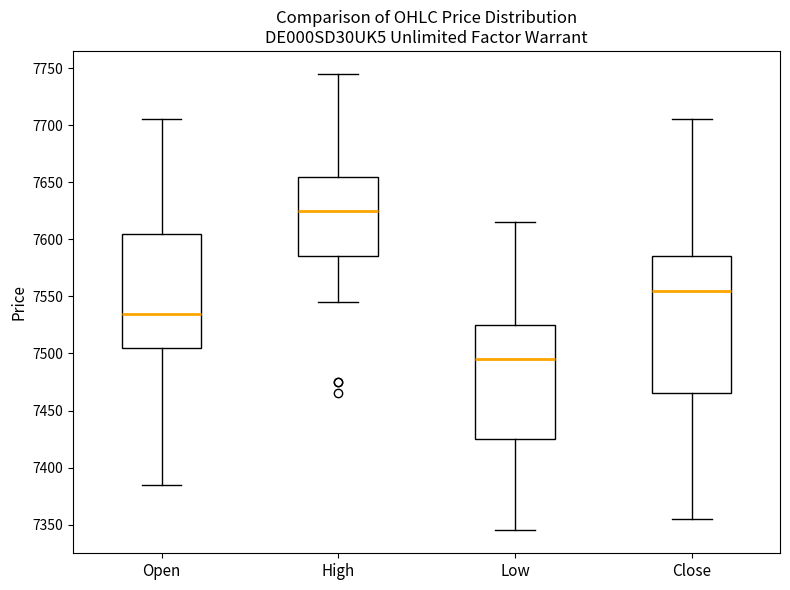

Where does the median line of the box for Close sit on the y-axis? The values are not printed on the chart, so give them approximately, as read against the axis.

7555